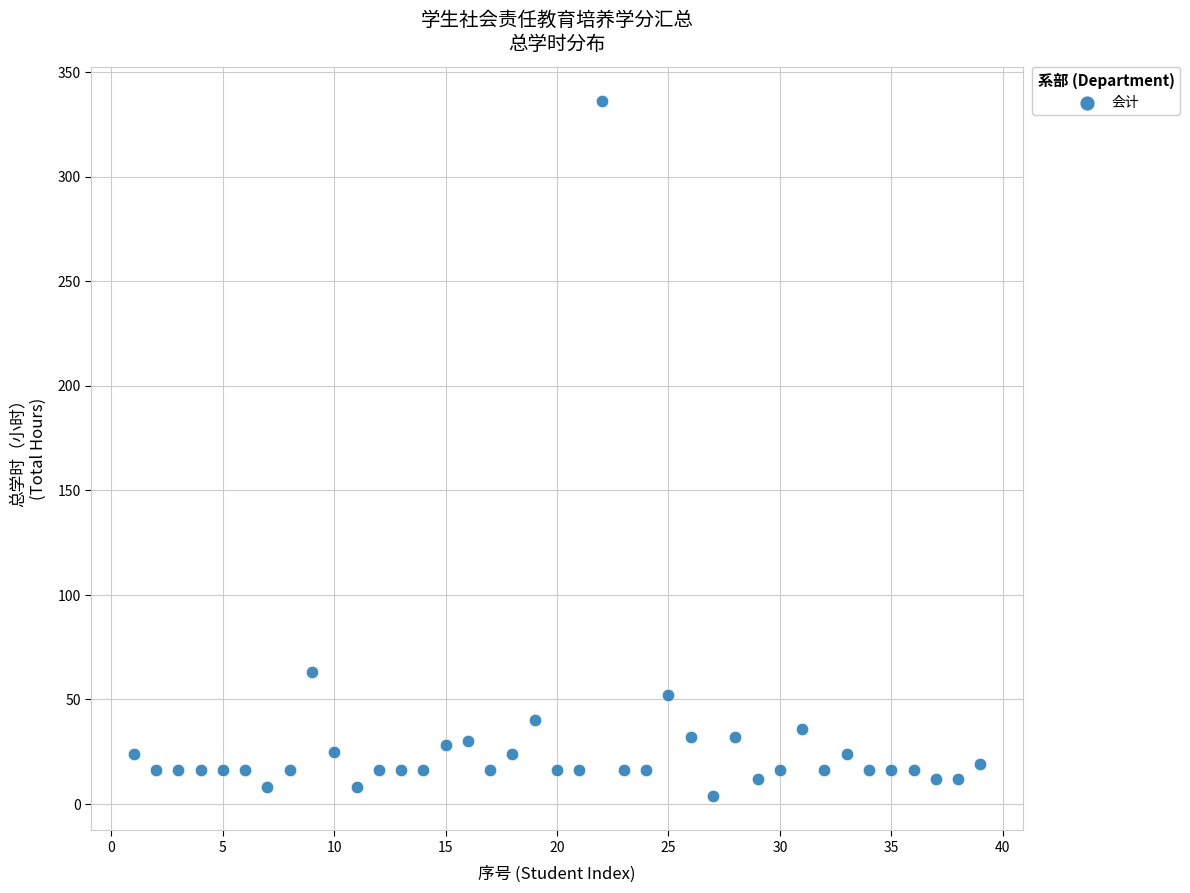

What Y value in the scatter plot is closest to 170?

63